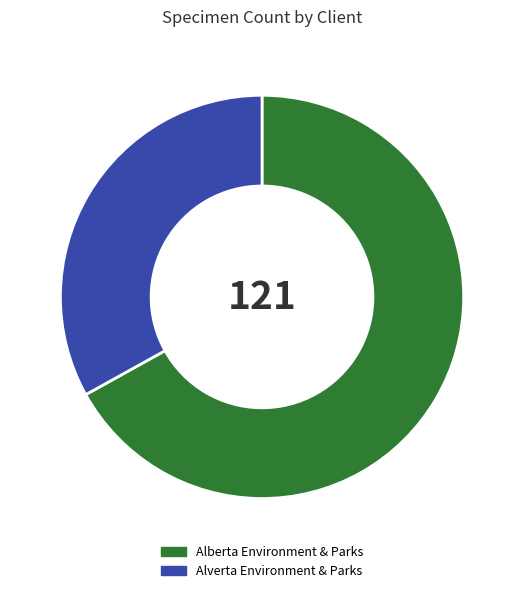

Which slice represents more than half of the pie?

Alberta Environment & Parks